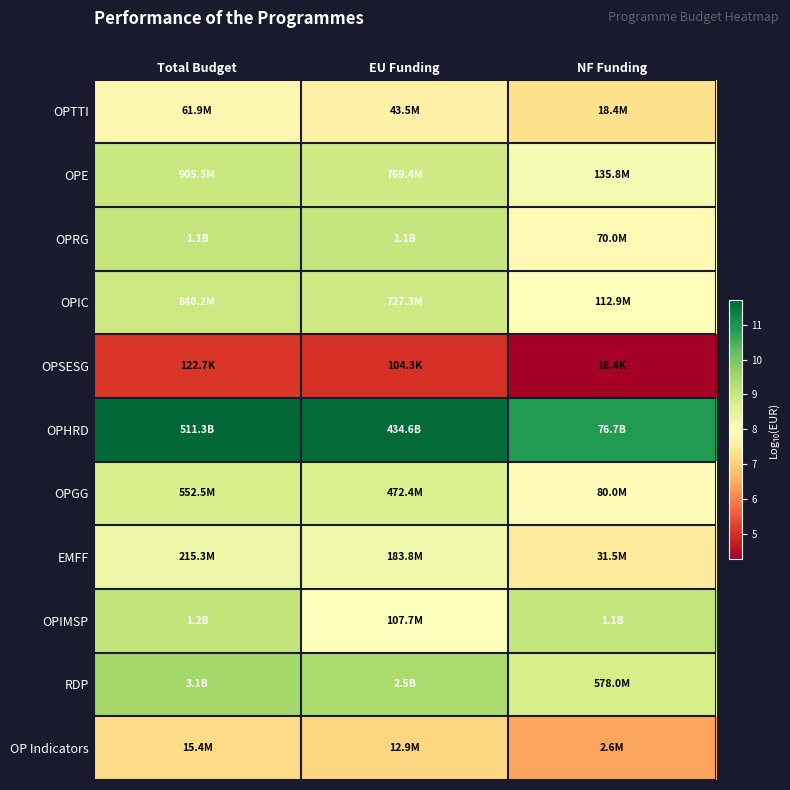

What is the spread (max minus min) of values at NF Funding?

6.6